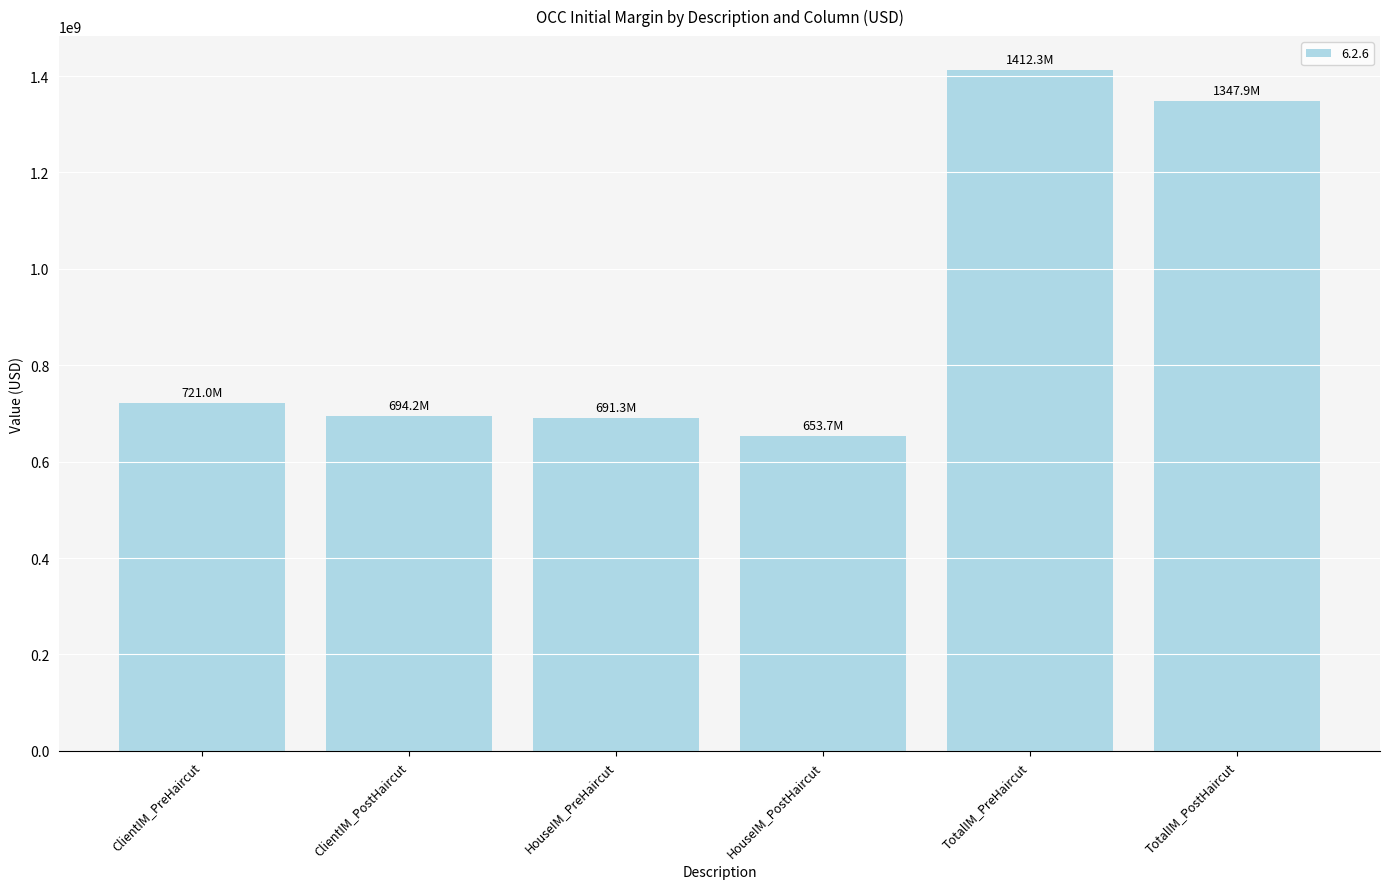

What is the approximate value at ClientIM_PreHaircut, to the nearest 100?

720965600